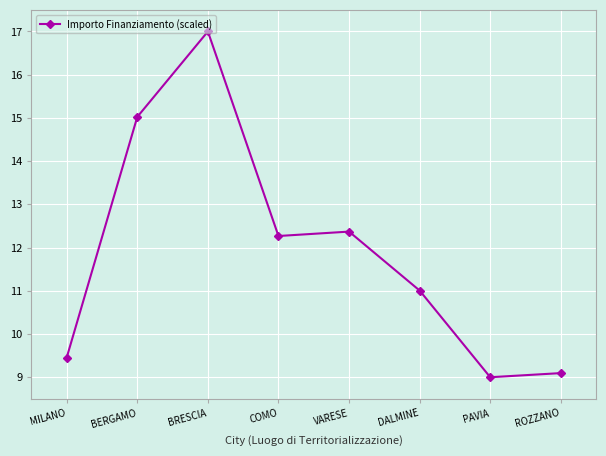

How many data points are above 12?

4